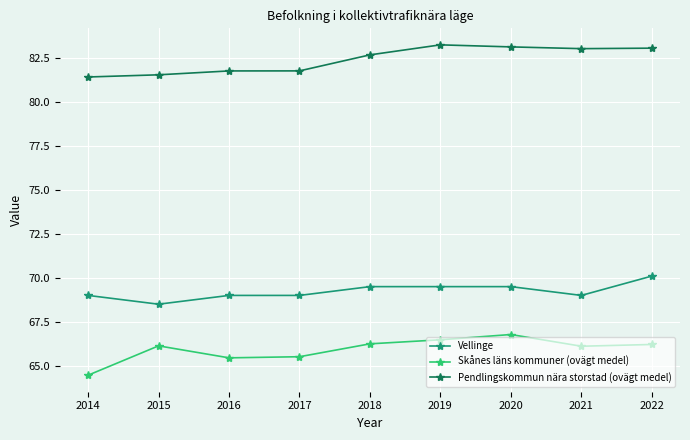

The Skånes läns kommuner (ovägt medel) series shows 66.1 at 2021. True or false?

True